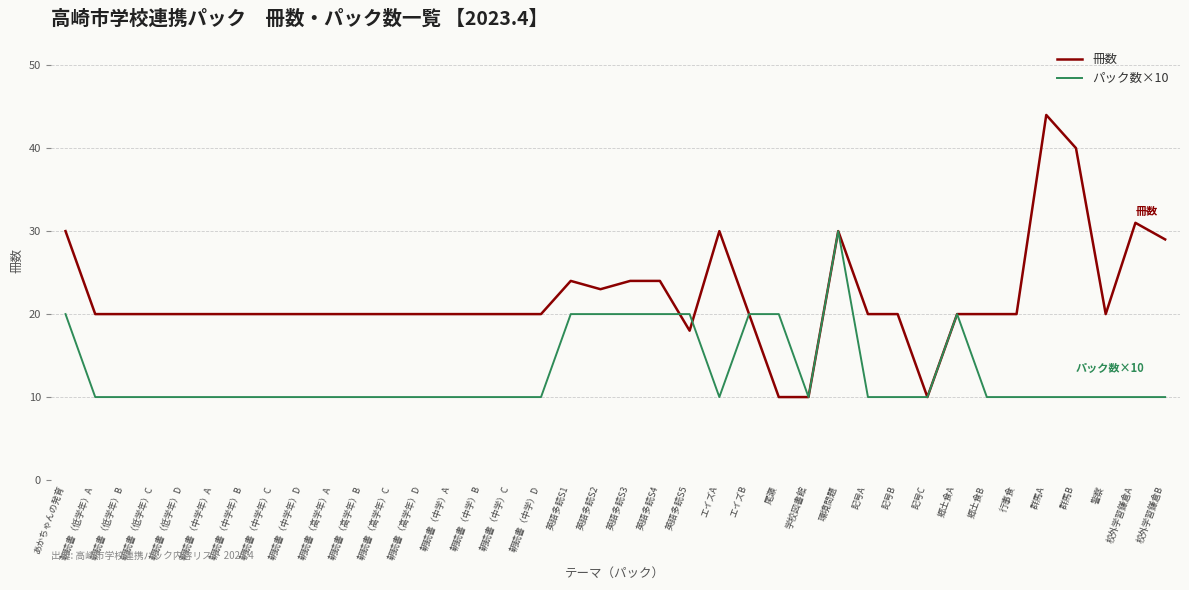

At how many categories does at least one series exceed 12?

36